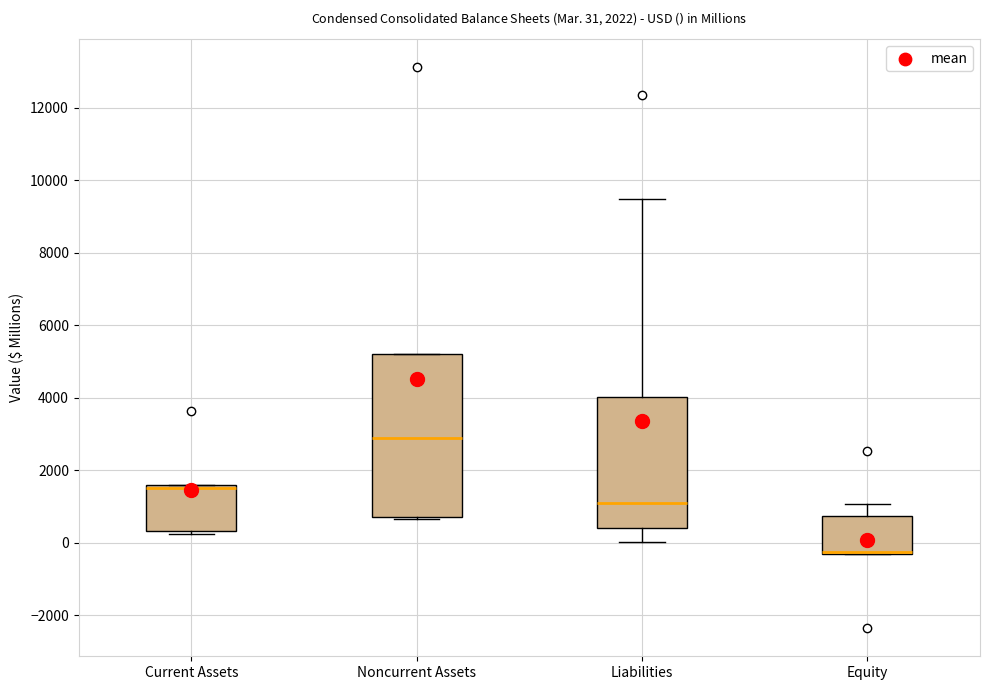

Comparing the boxes themselves (not the whiskers), which one is the tallest?

Noncurrent Assets